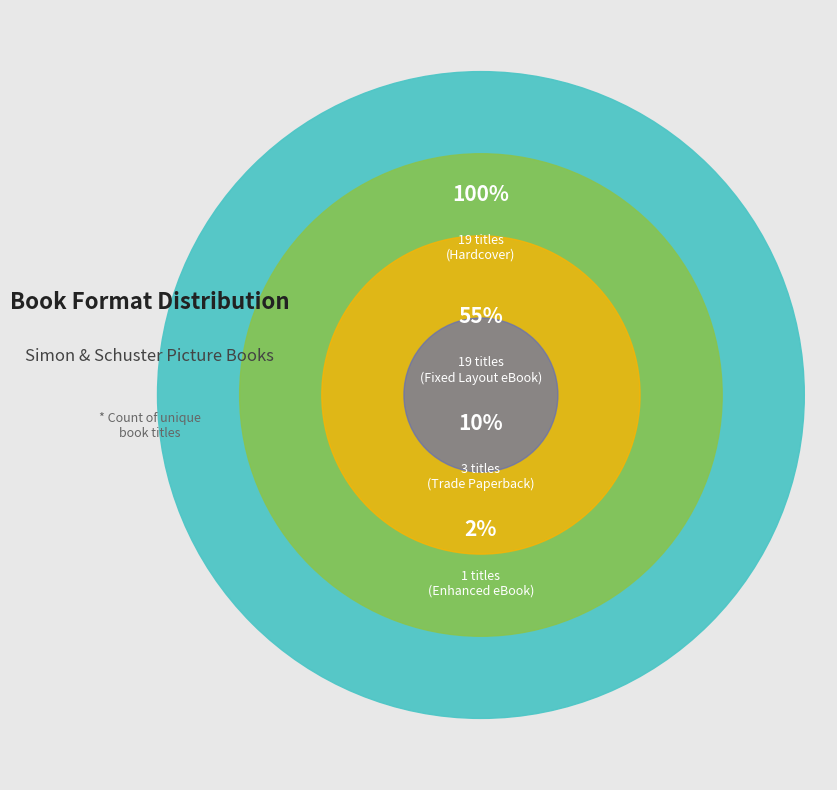

How many slices are in this pie chart?

4